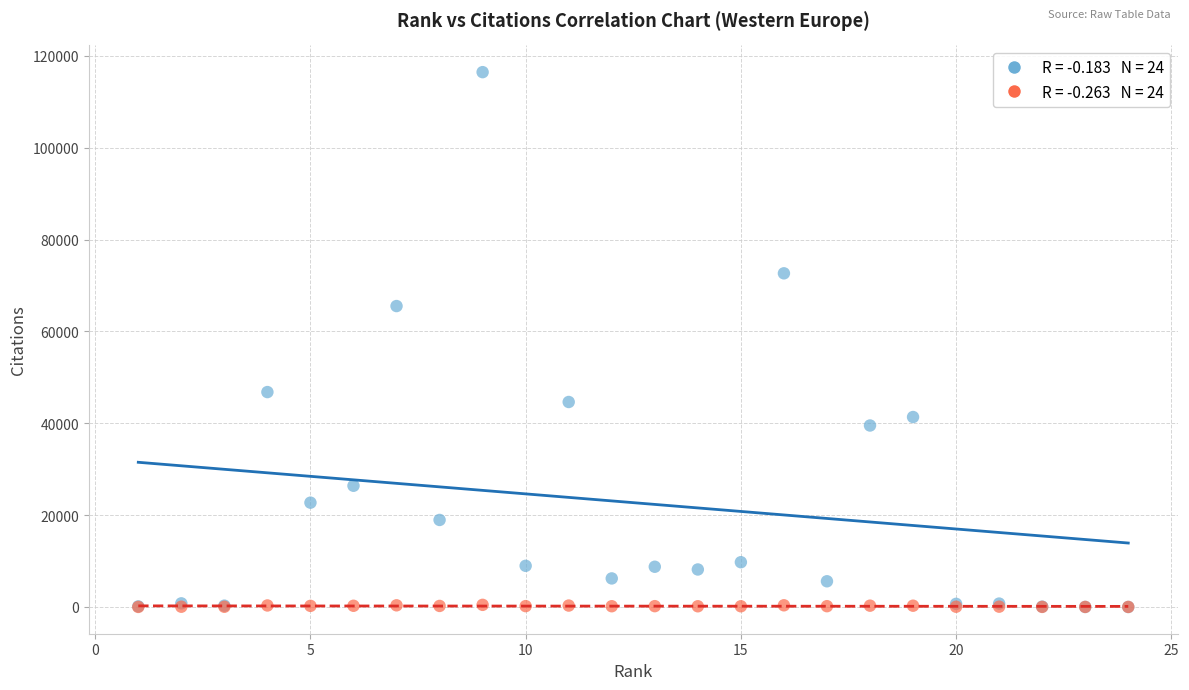

Across all series, what Y value is closest to 58219?

65514